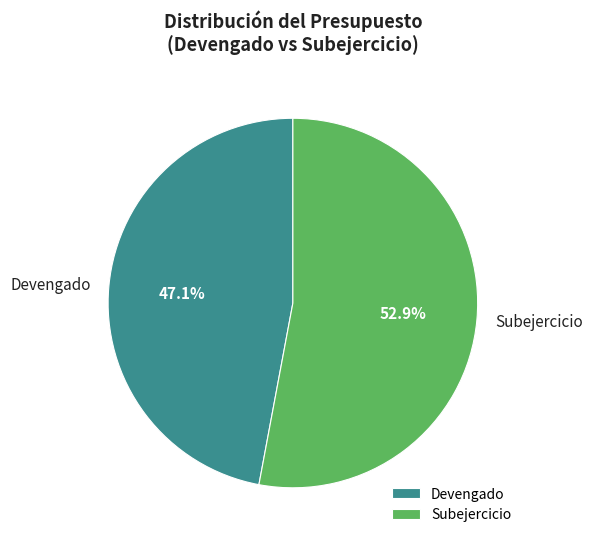

Rank the categories by value from lowest to highest.

Devengado, Subejercicio